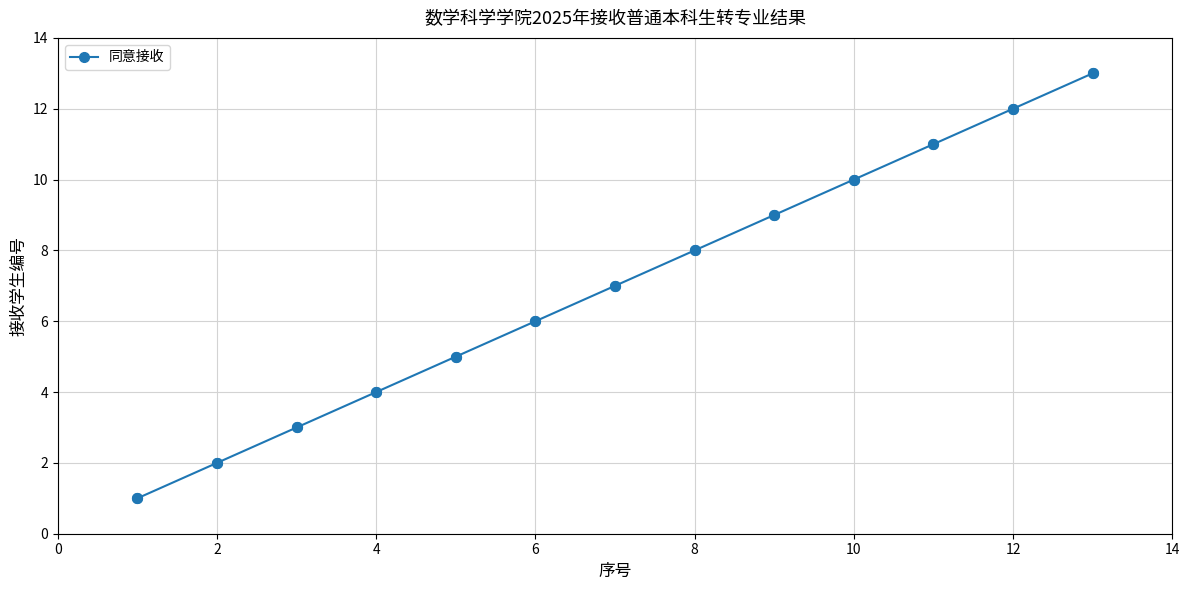

What is the difference between the maximum and minimum values?

12